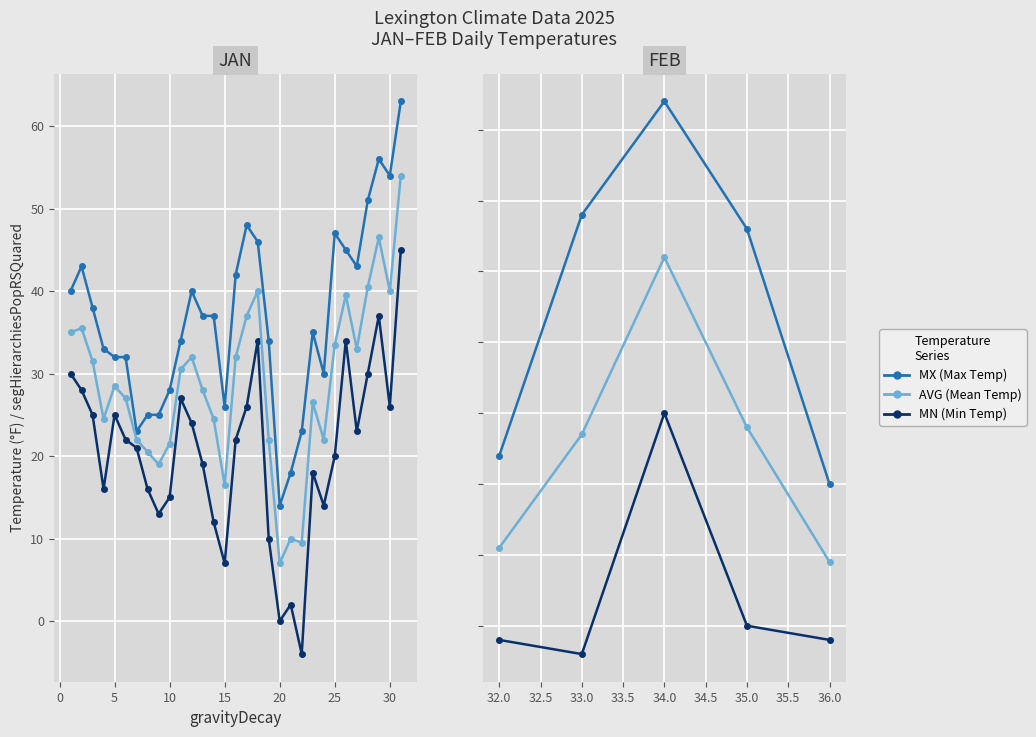

True or false: MX and MN intersect in this chart.

False